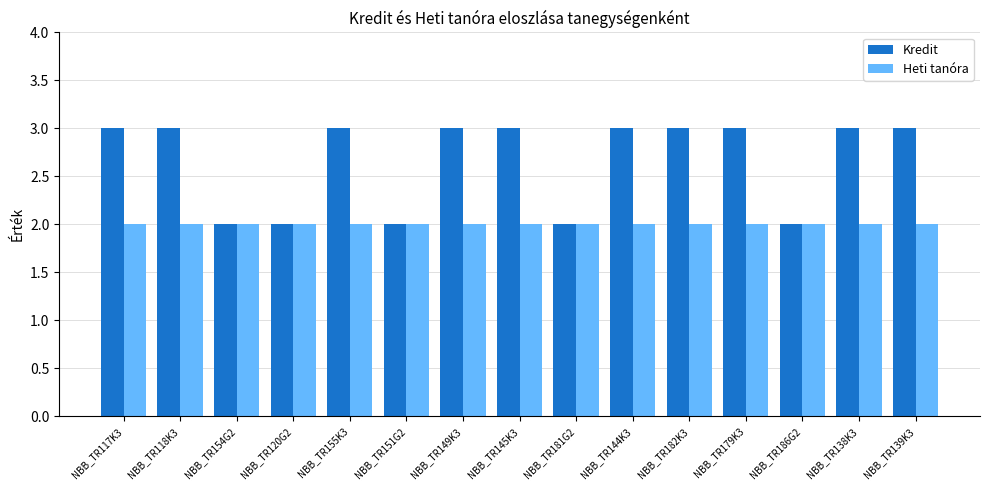

What position from the left is NBB_TR138K3?

14